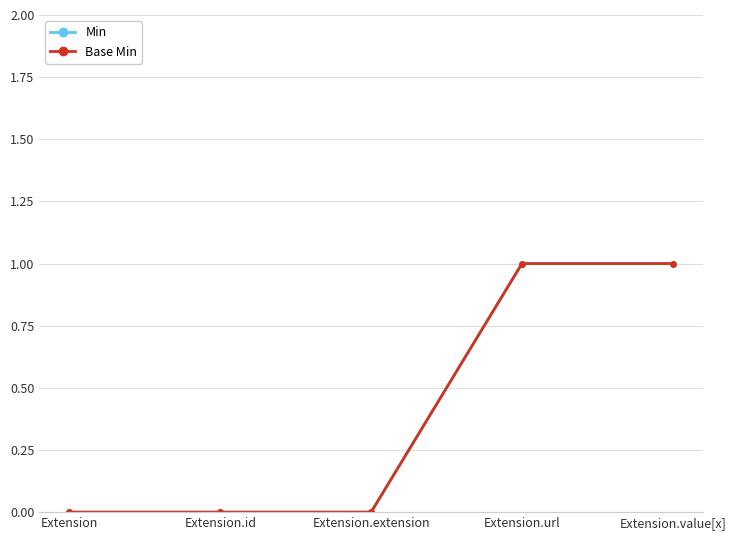

Does the chart have visible grid lines?

Yes